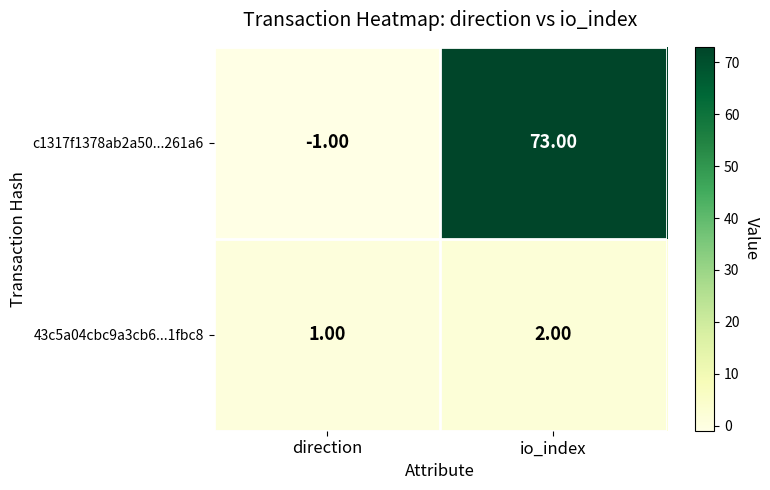

What is the sum of the 43c5a04cbc9a3cb6...1fbc8 values at io_index and direction?

3